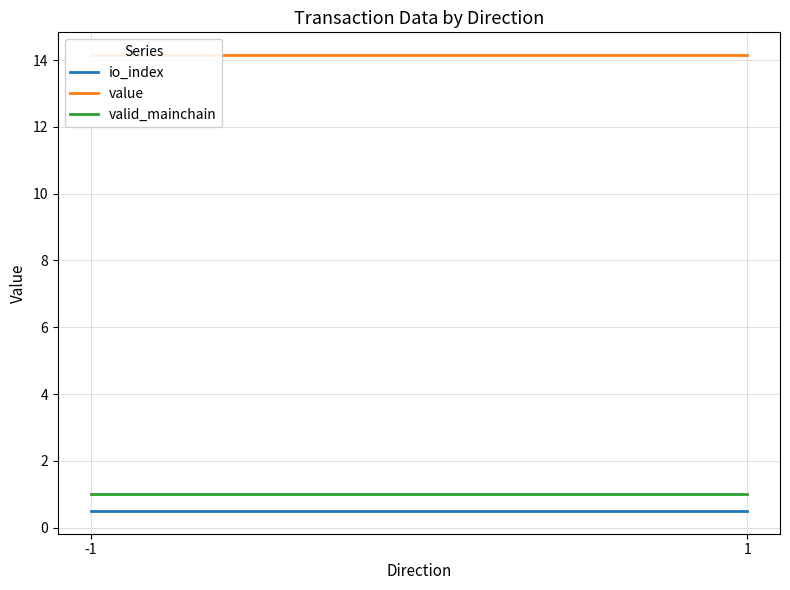

Which series has the largest total across all categories?

value